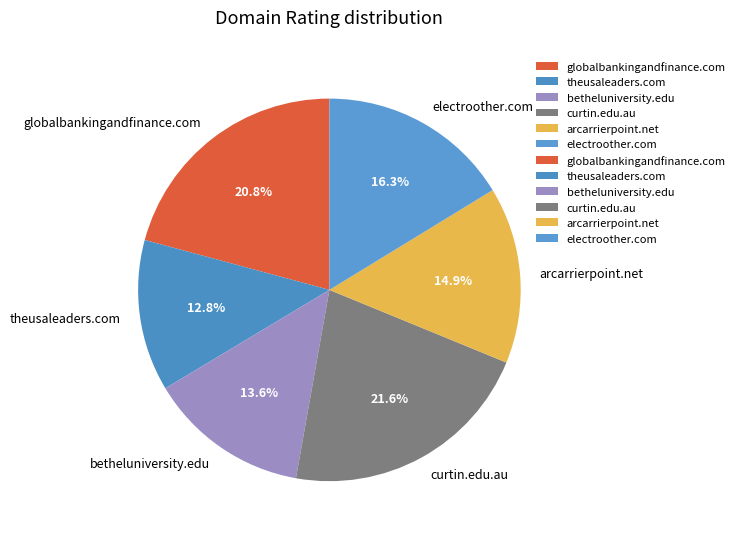

To the nearest percent, what is the average slice percentage?

17%